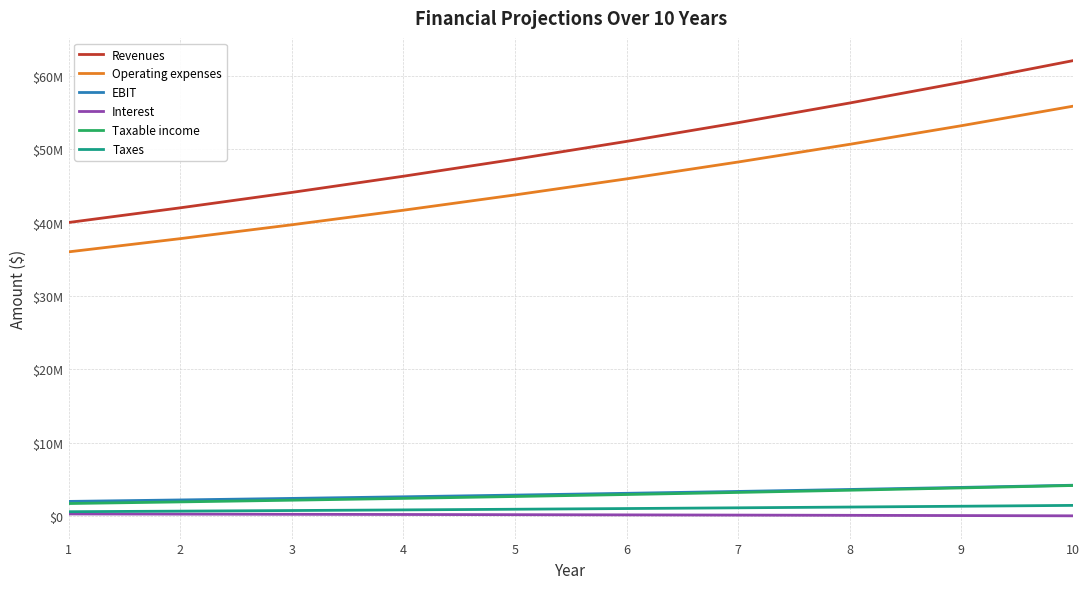

At 4, list the series in order from largest to smallest.

Revenues, Operating expenses, EBIT, Taxable income, Taxes, Interest